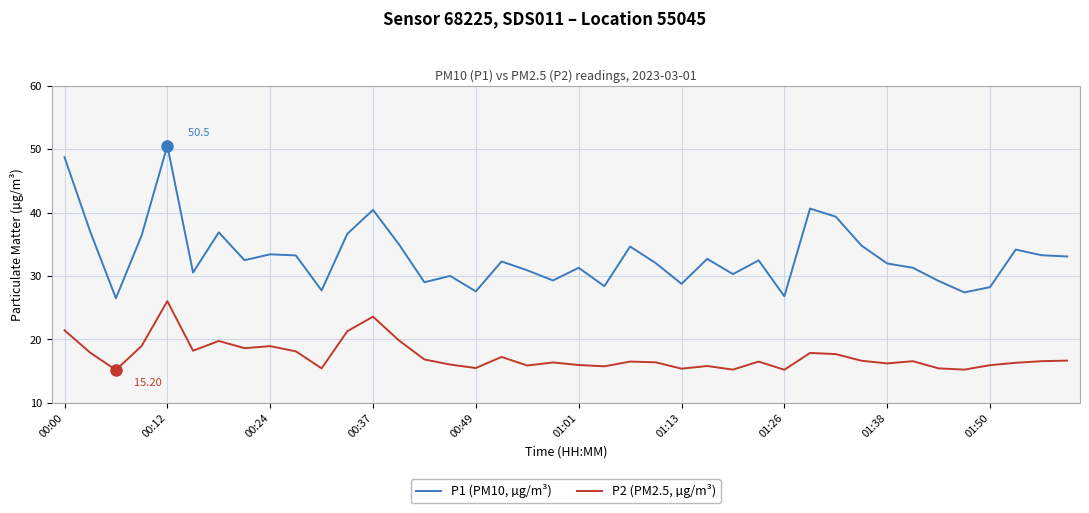

How many lines are shown in the chart?

2